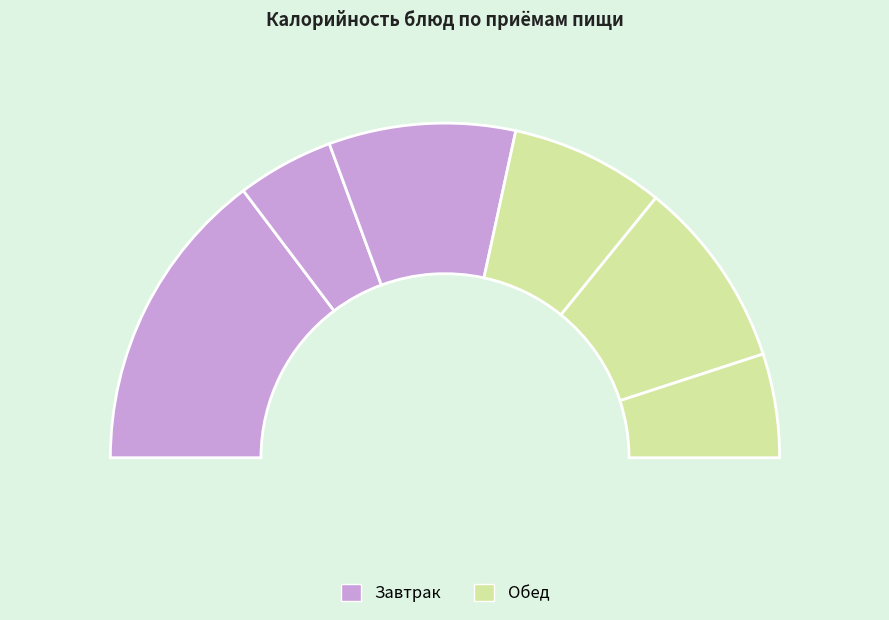

What portion of the pie excludes Чай с молоком (Завтрак)?

90.6%